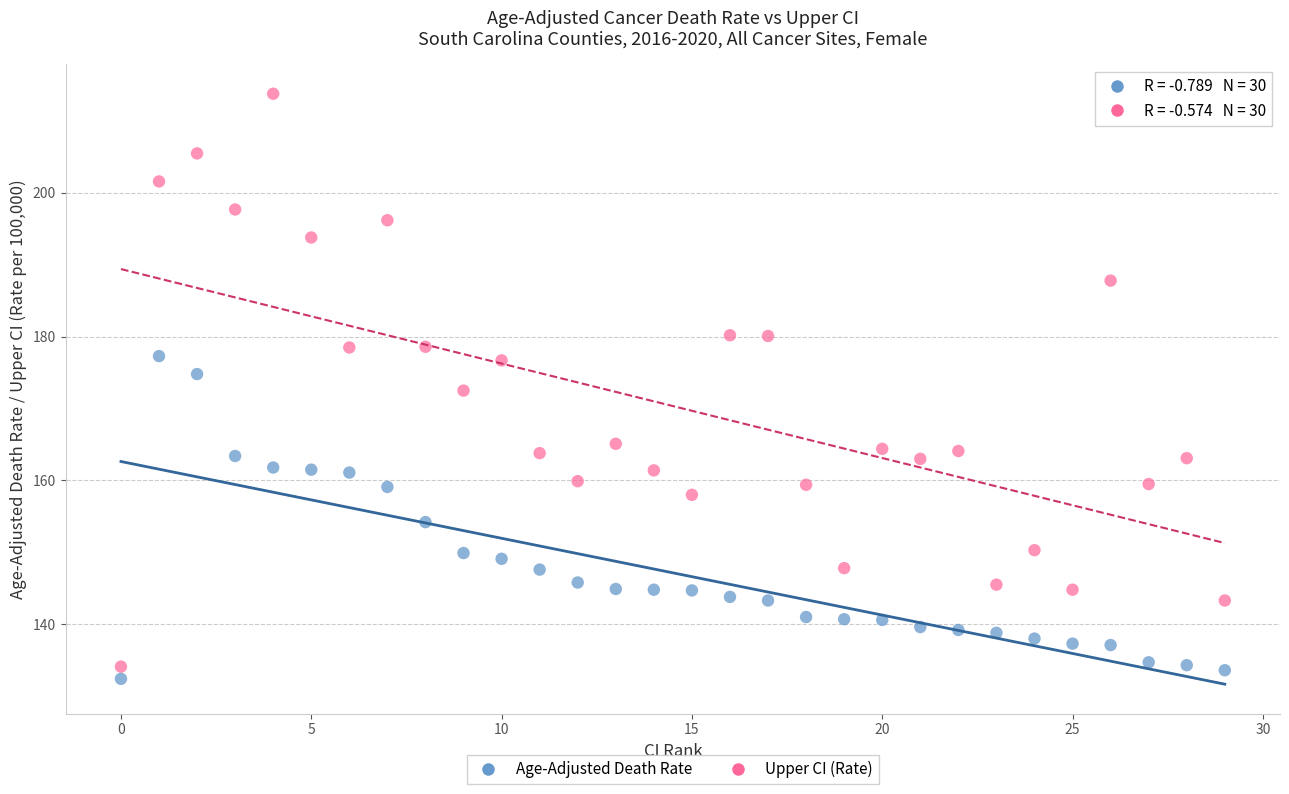

Which series has the largest Y range (max minus min)?

Upper CI (Rate)